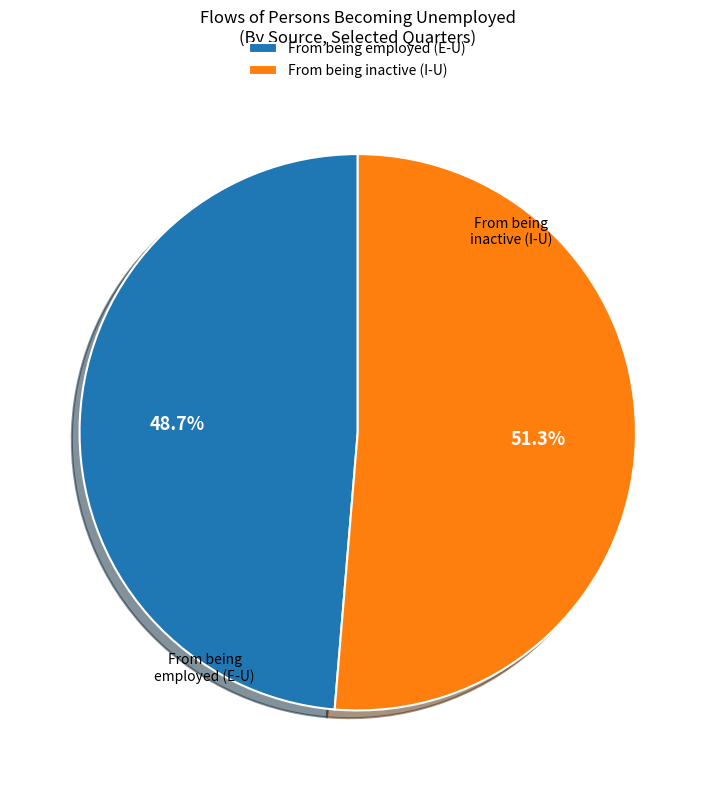

Which category has the biggest portion of the pie?

From being inactive (I-U)